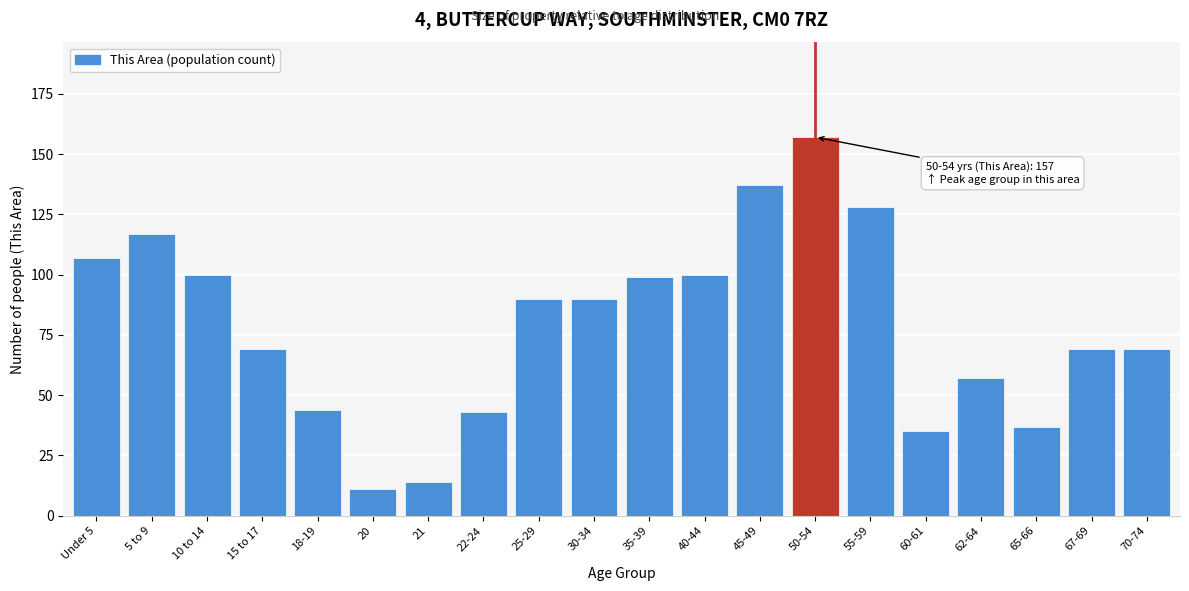

Reading left to right, extract all data points from this chart.

Under 5=107	5 to 9=117	10 to 14=100	15 to 17=69	18-19=44	20=11	21=14	22-24=43	25-29=90	30-34=90	35-39=99	40-44=100	45-49=137	50-54=157	55-59=128	60-61=35	62-64=57	65-66=37	67-69=69	70-74=69